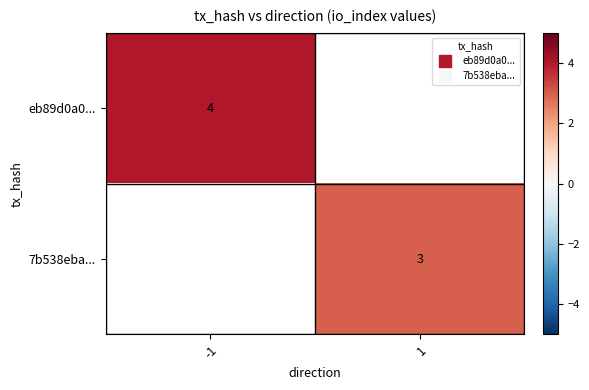

At how many categories does at least one series exceed 3?

1